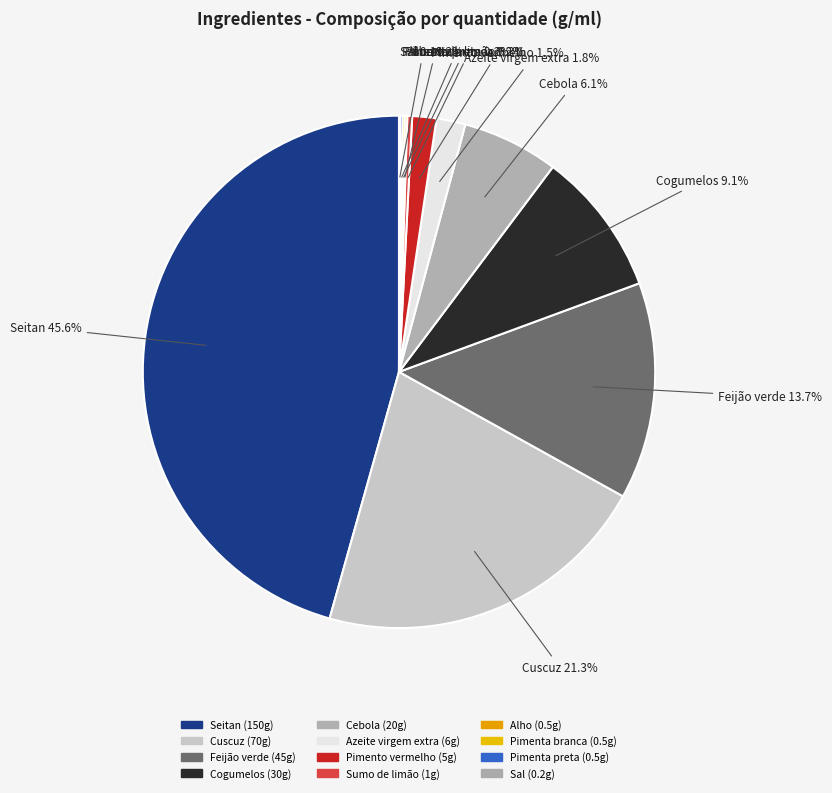

Is there a majority slice in this chart?

No